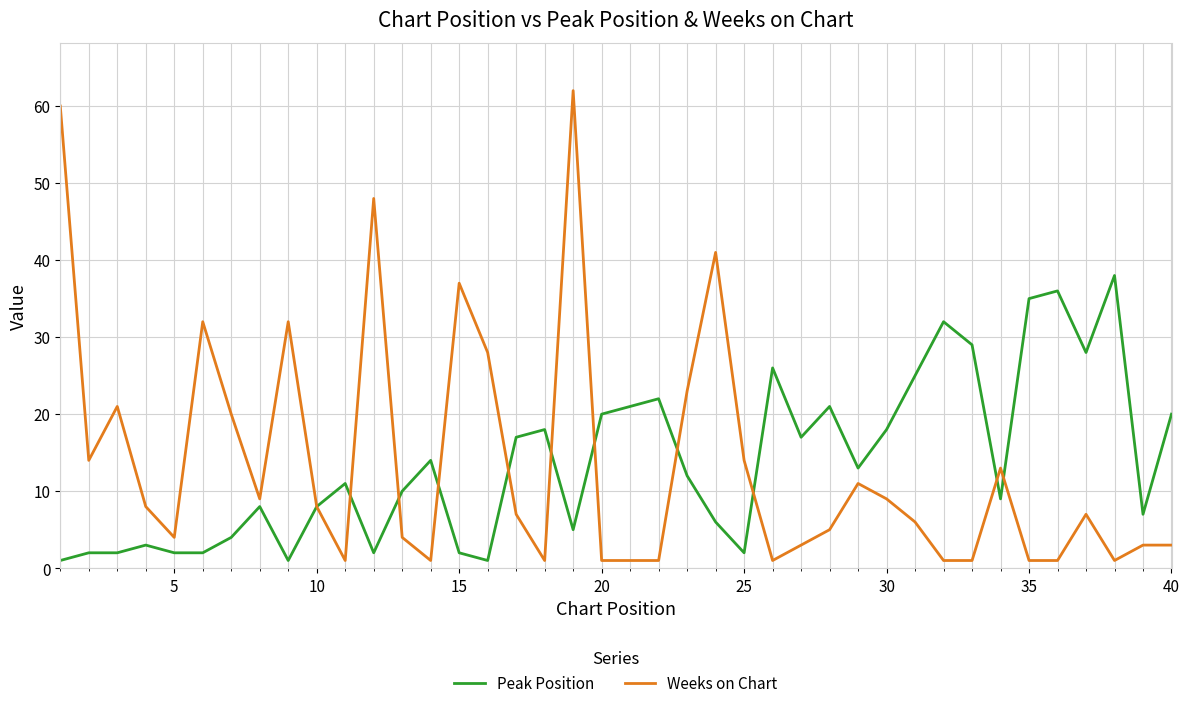

Rank the series by their maximum value, from lowest to highest.

Peak Position, Weeks on Chart